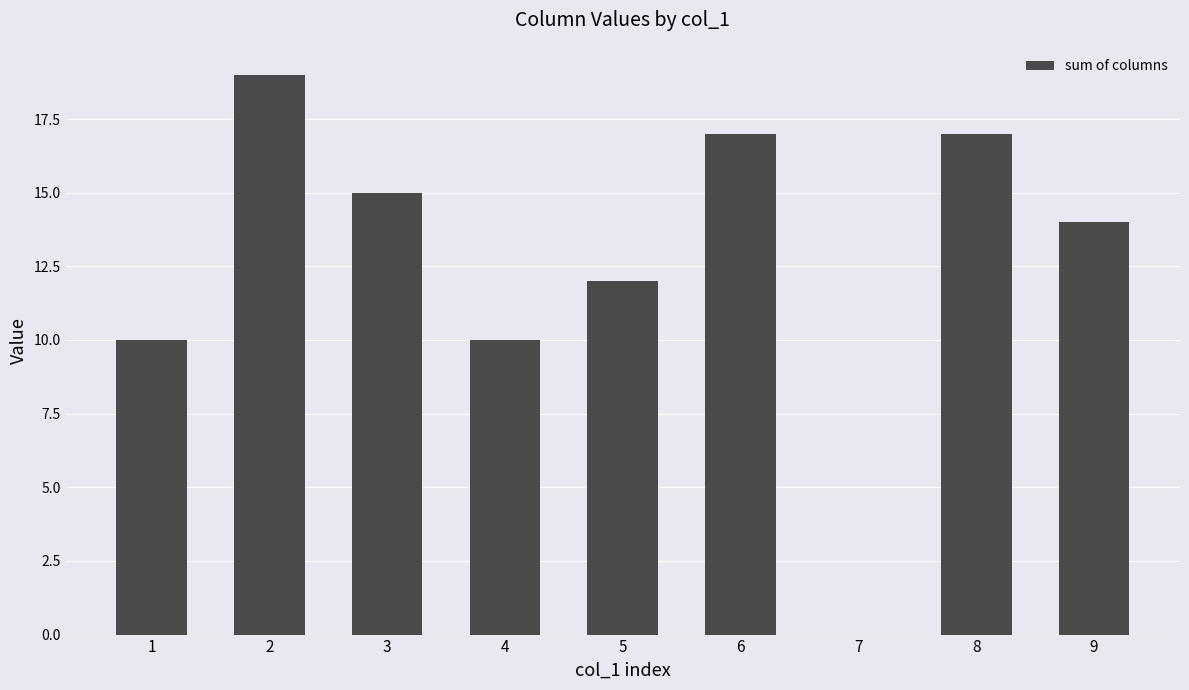

Approximately how many times larger is the value at 3 compared to 5?

1.2